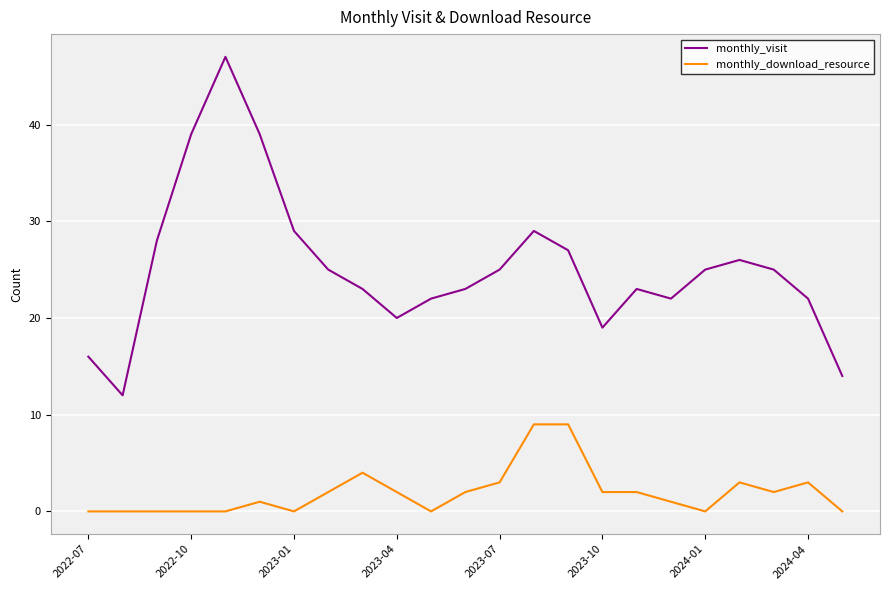

What is the lowest value of the monthly_visit series?

12